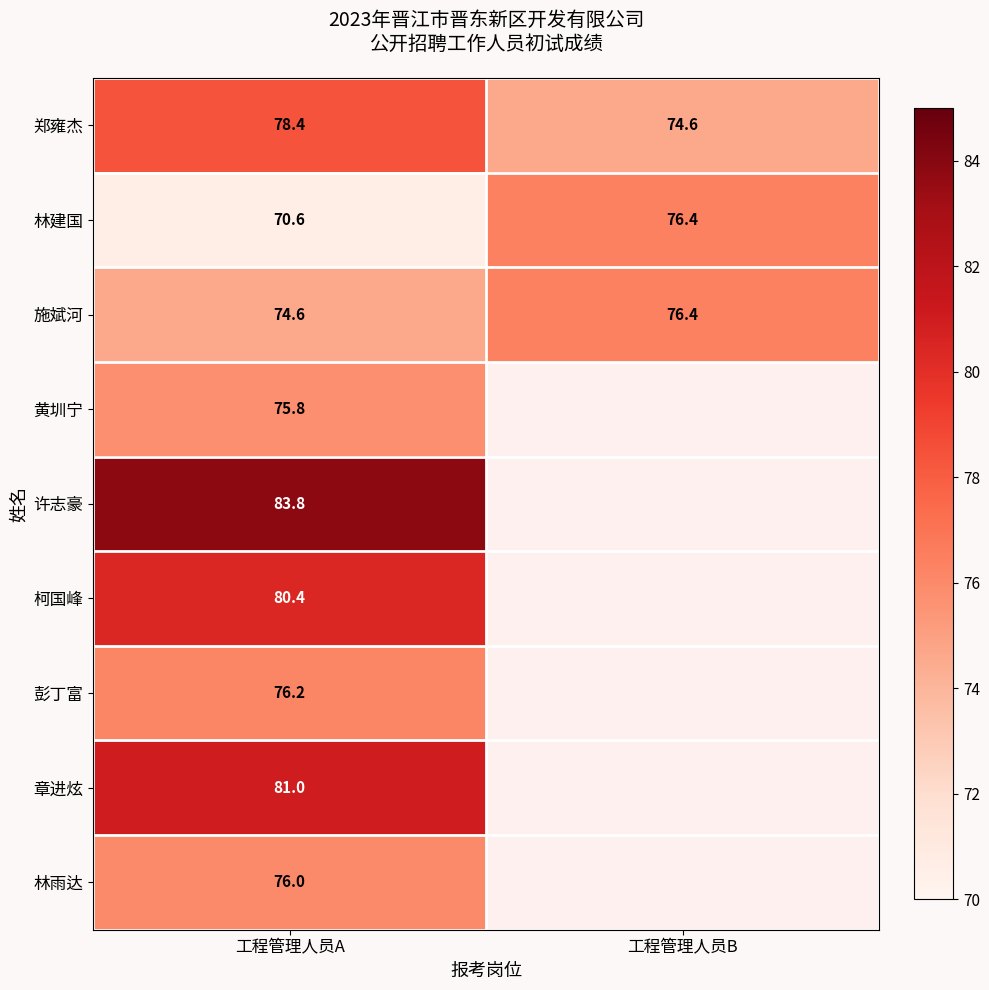

What is the sum of the 林建国 values at 工程管理人员A and 工程管理人员B?

147.0